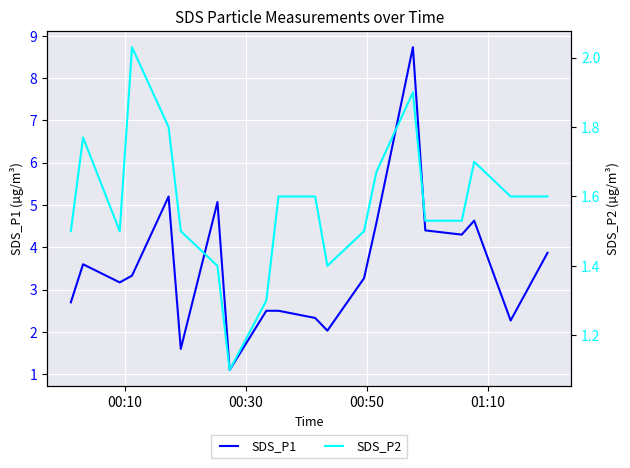

How many values in the SDS_P1 series exceed 3?

12